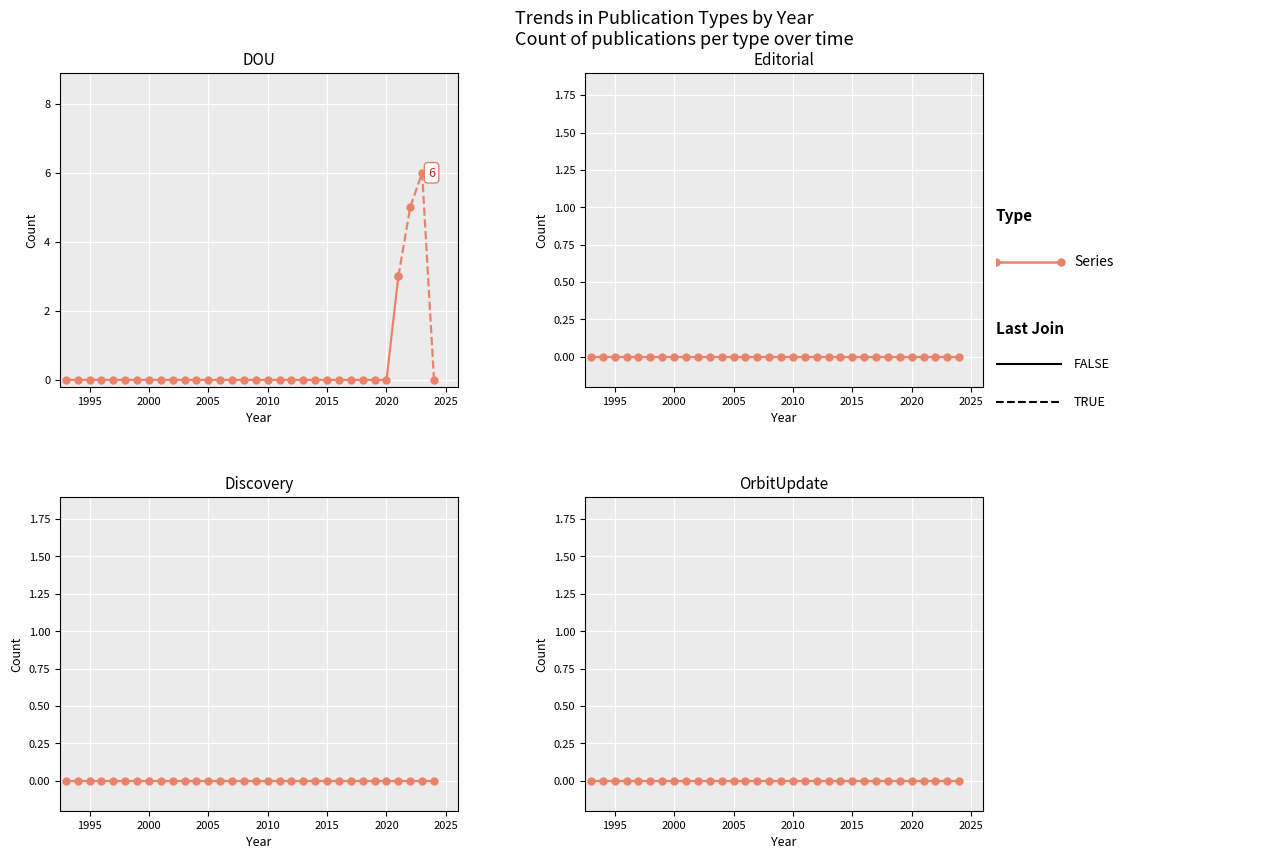

At which category does the chart reach its minimum across all series?

1993